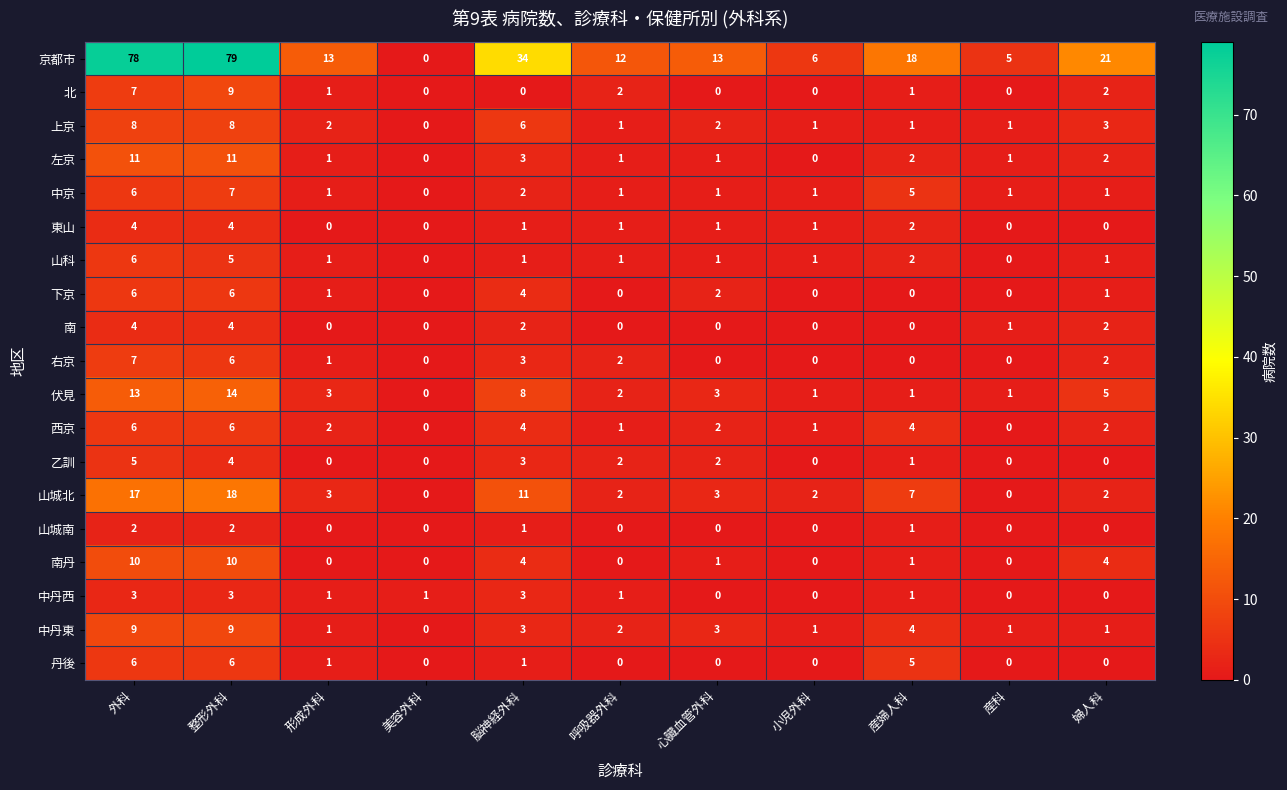

True or false: 左京 has a value of 11 at 外科.

True